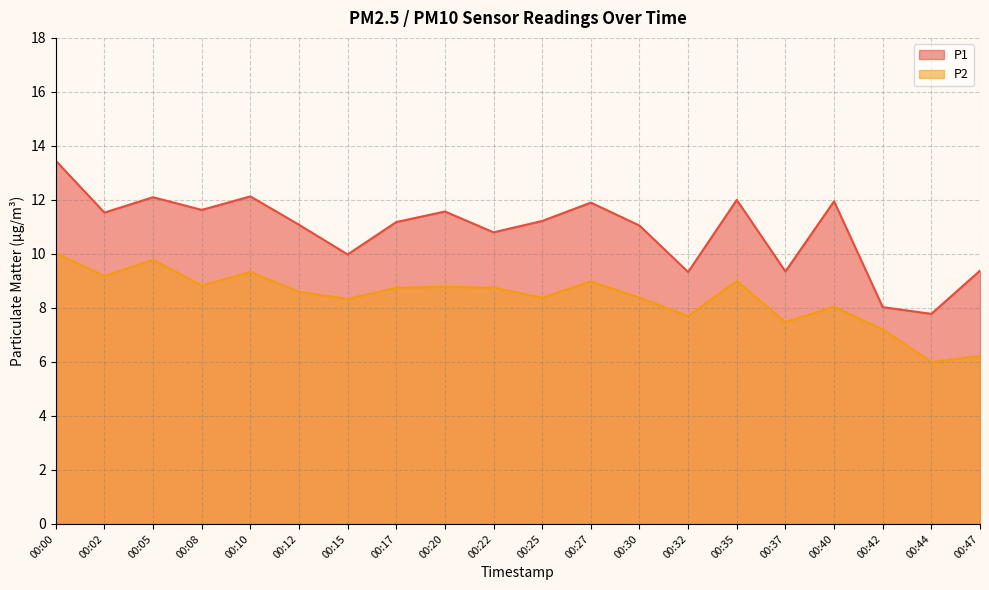

At 00:25, list the series in order from largest to smallest.

P1, P2